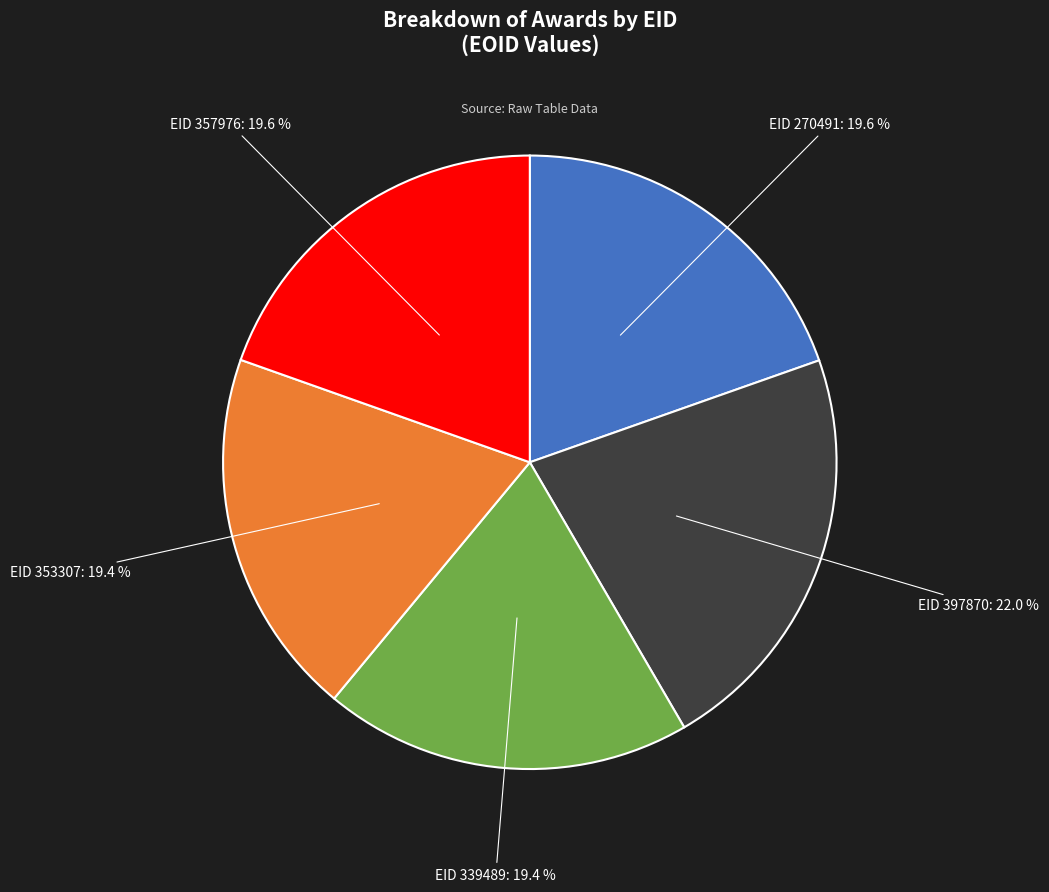

Is there any slice that represents more than half of the pie?

No